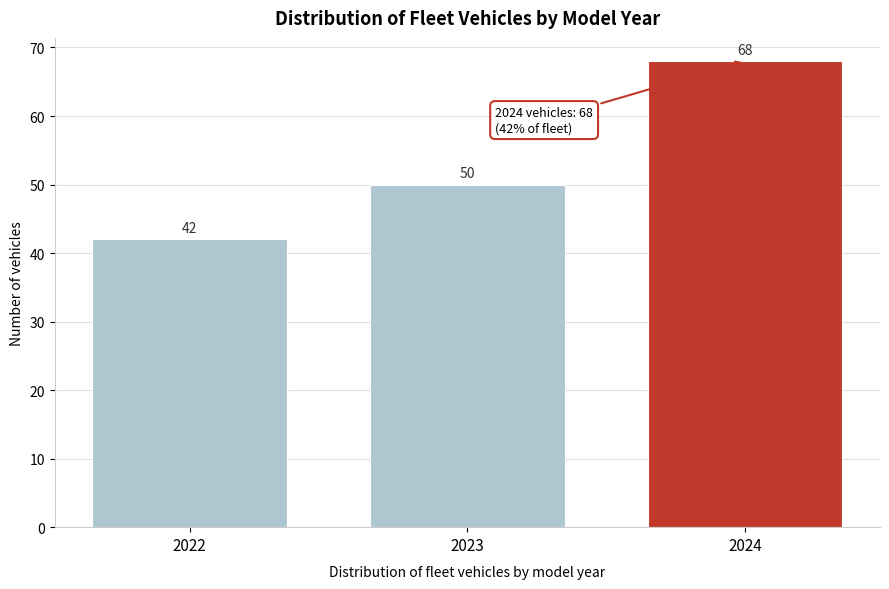

Reading left to right, extract all data points from this chart.

2022=42	2023=50	2024=68